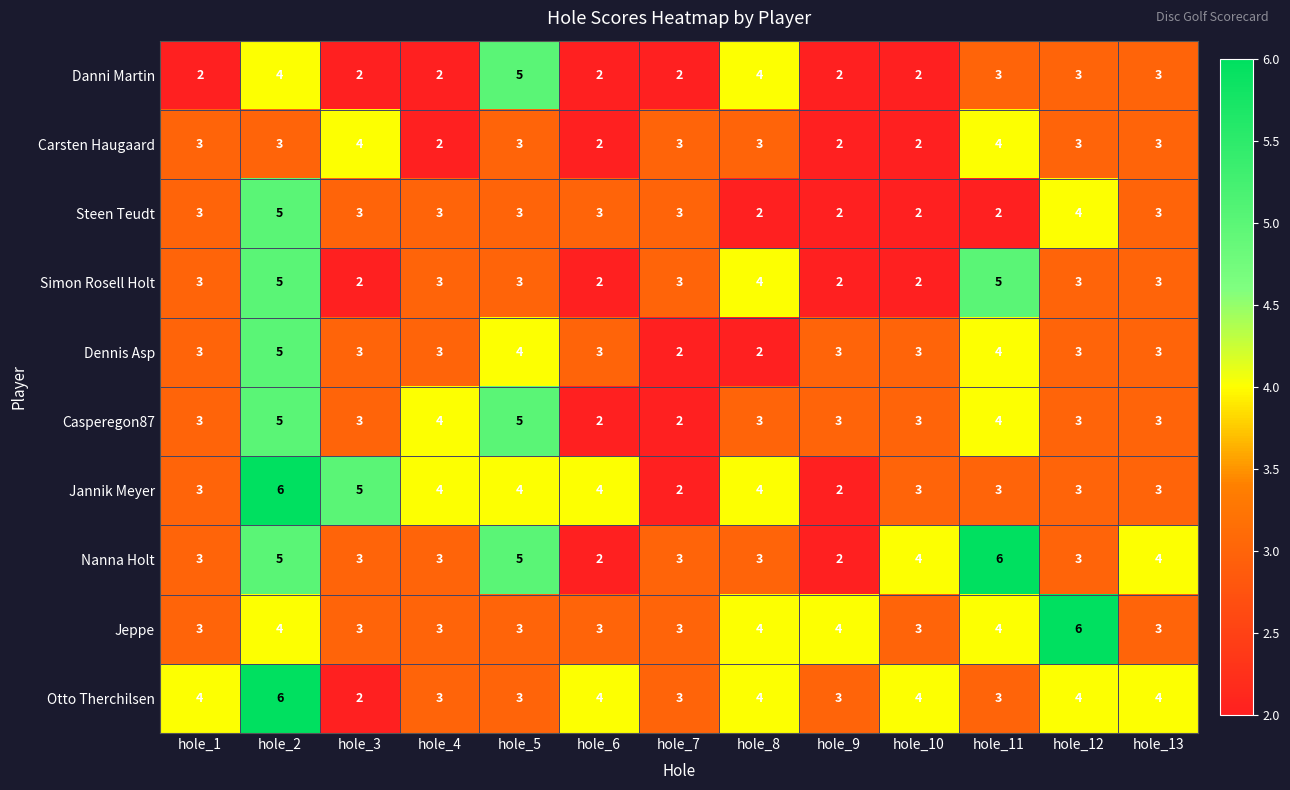

What is the average value of the Casperegon87 series?

3